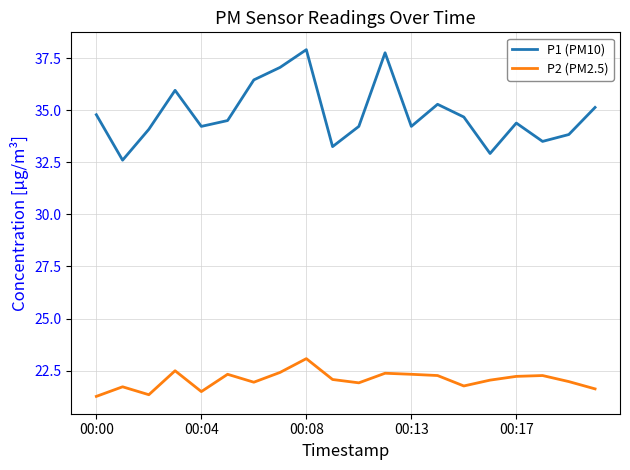

True or false: P2 (PM2.5) and P1 (PM10) intersect in this chart.

False